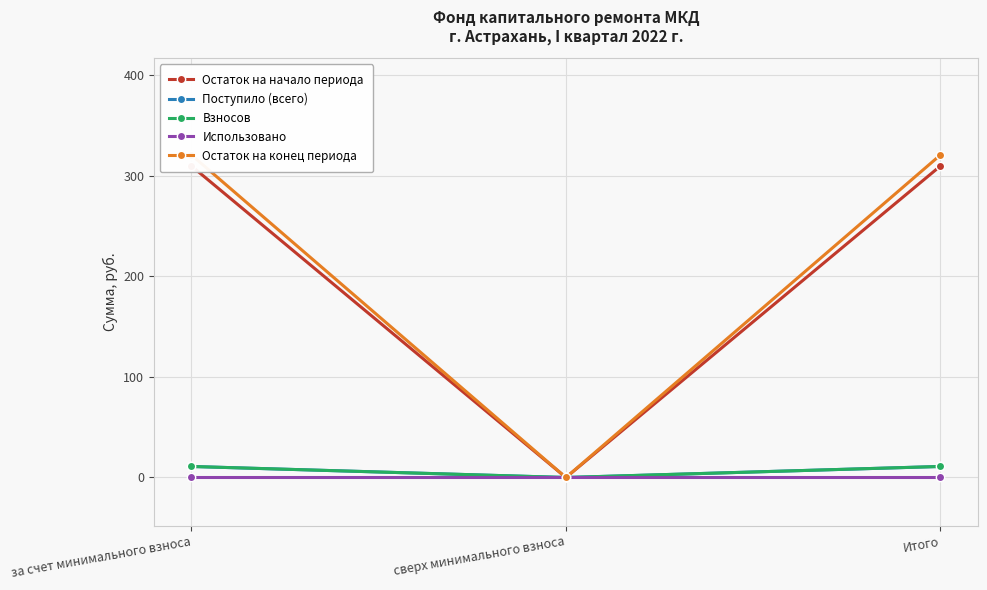

What are all the series names shown in the legend?

Остаток на начало периода, Поступило (всего), Взносов, Использовано, Остаток на конец периода